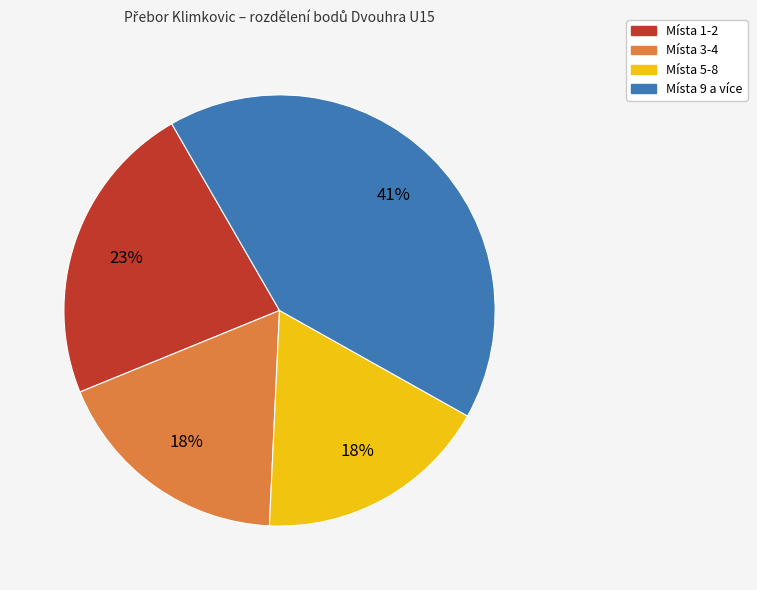

Is there any slice that represents more than half of the pie?

No